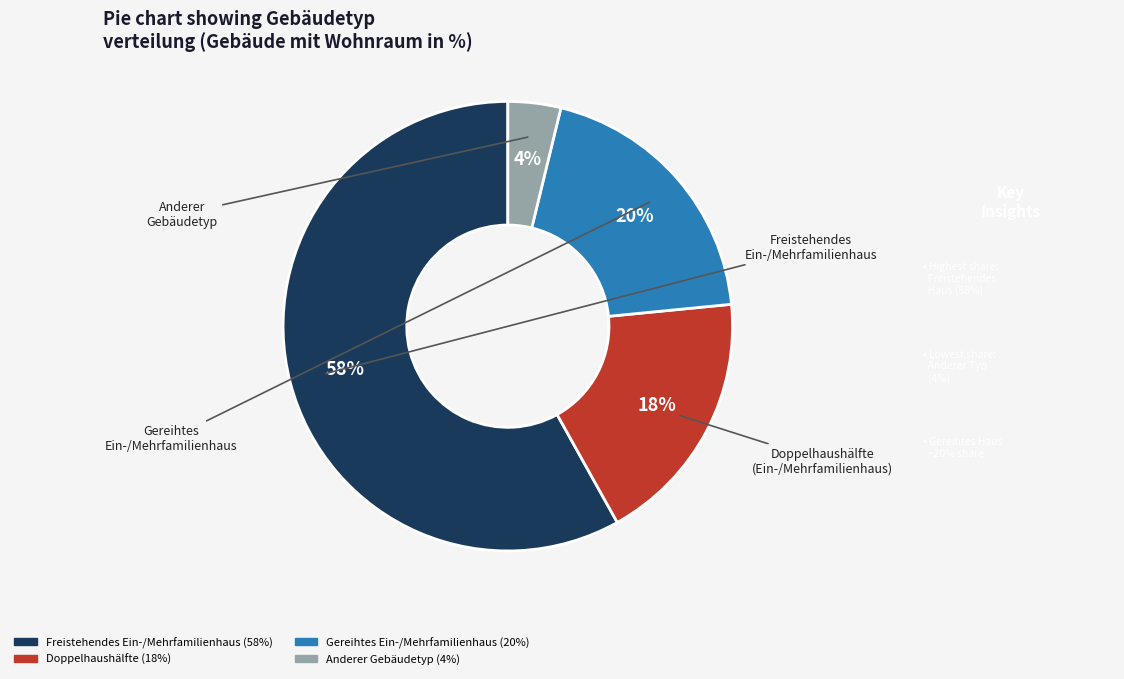

Is there any slice that represents more than half of the pie?

Yes